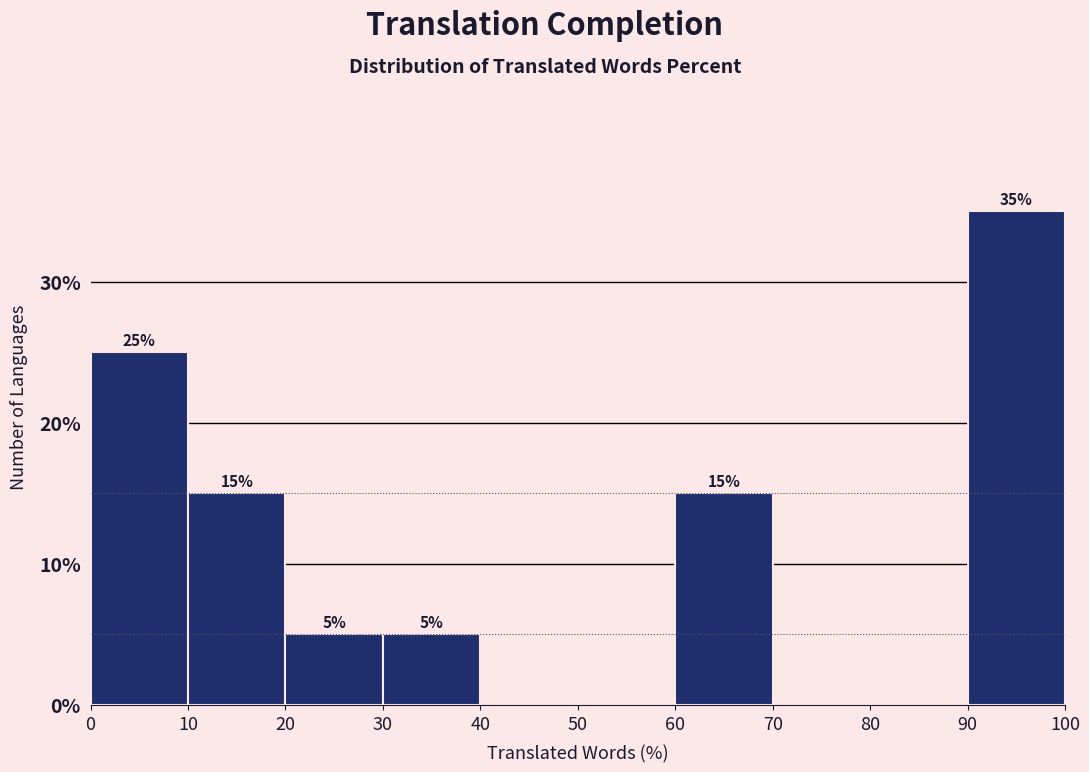

Which range on the x-axis has the tallest bar?

90 to 100